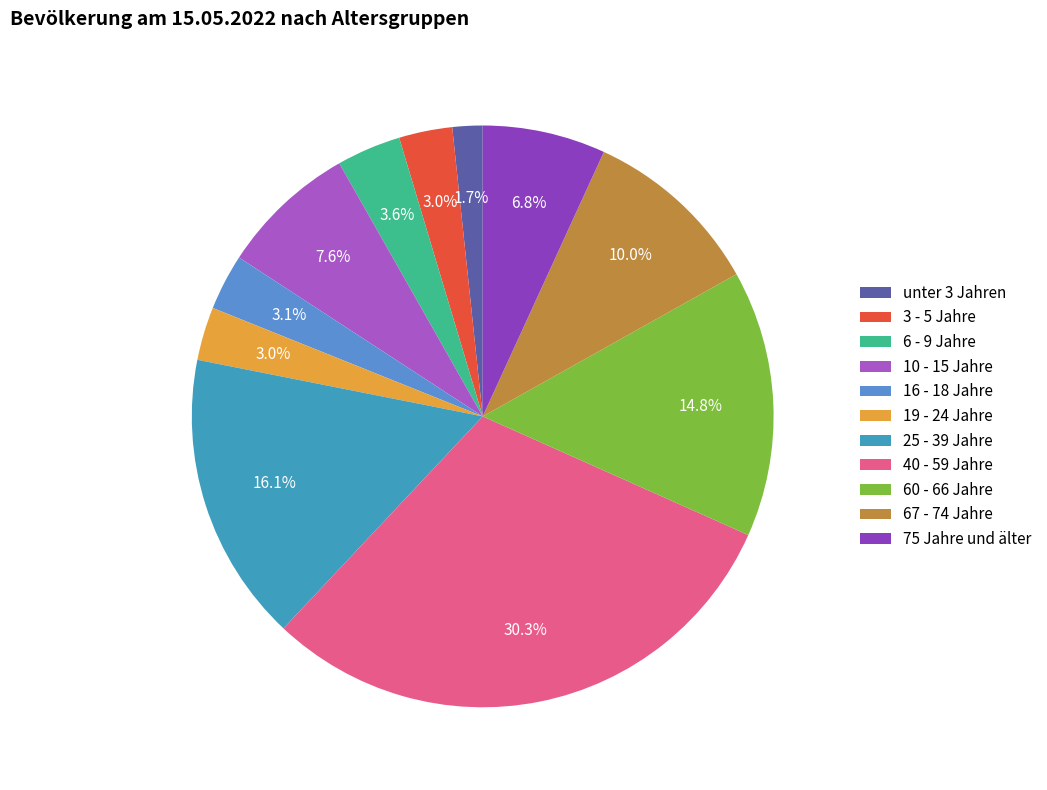

True or false: 6 - 9 Jahre accounts for 11% of the total.

False